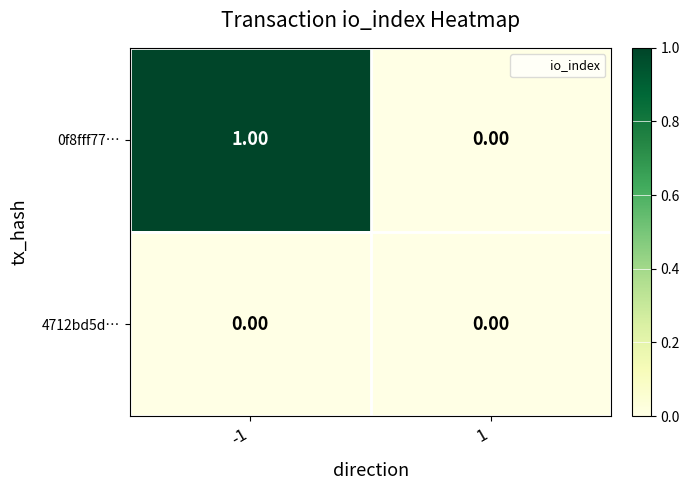

Which series has the largest total across all categories?

0f8fff77…